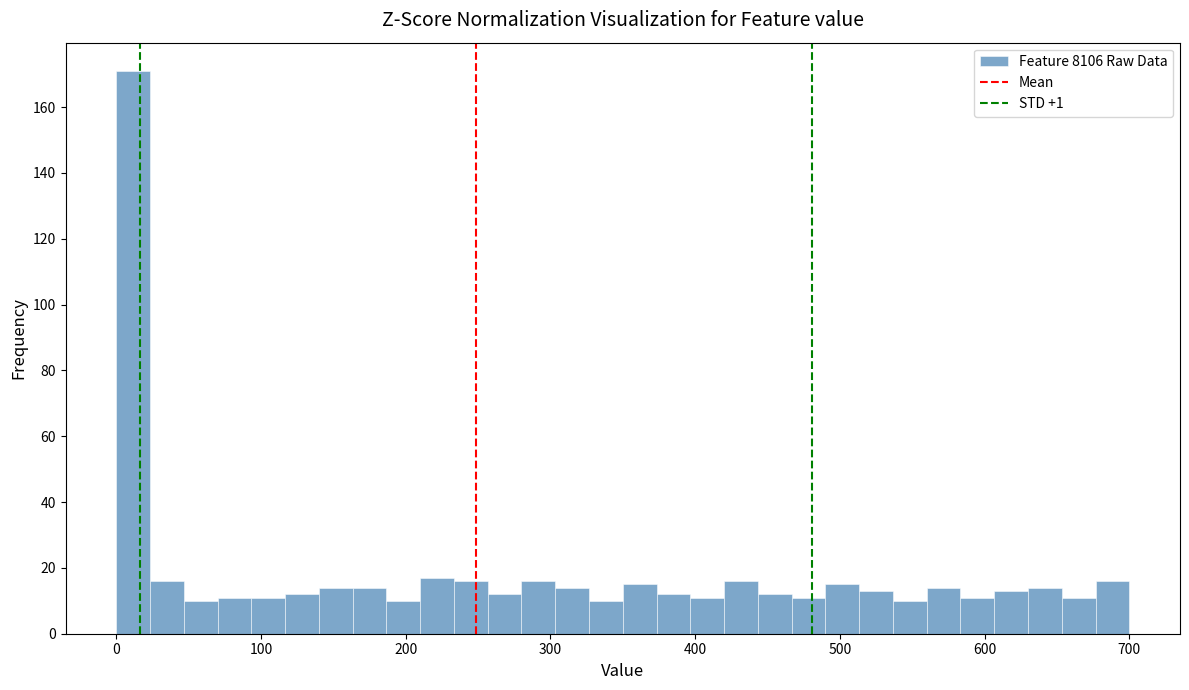

Around what value on the x-axis is the tallest bar? Give the approximate position of its centre, as read against the axis.

10